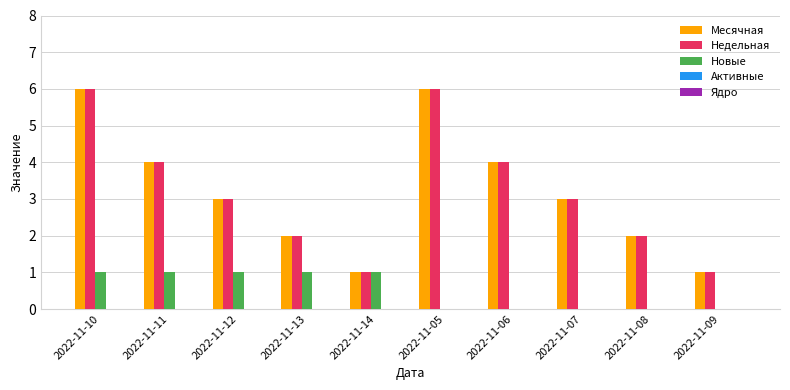

The Недельная series shows 1 at 2022-11-09. True or false?

True